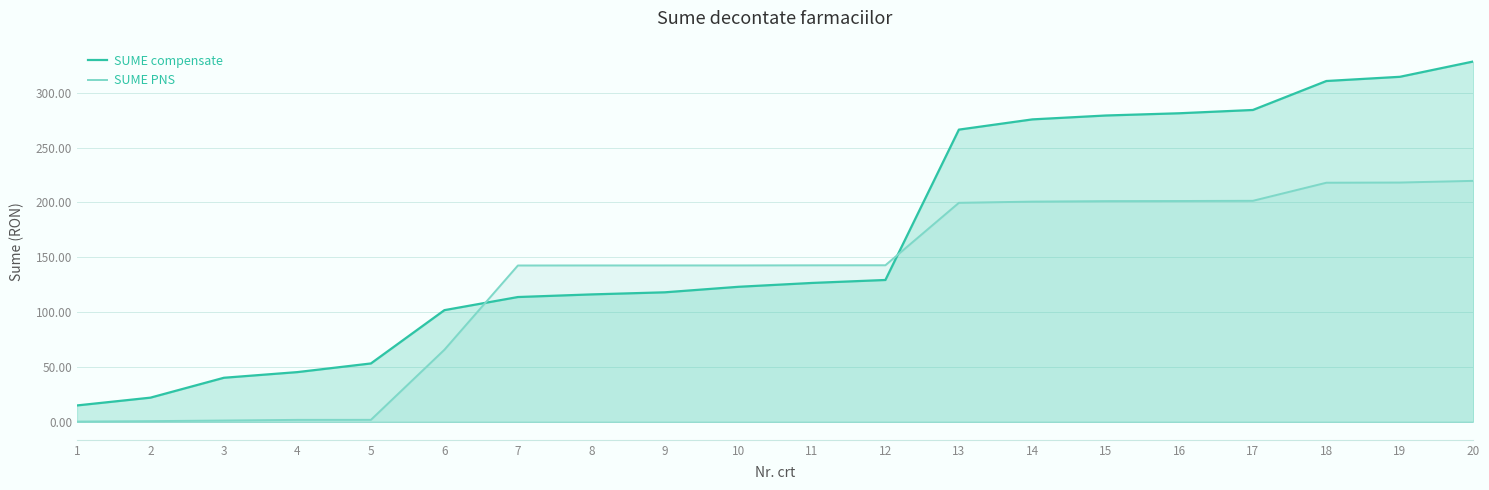

True or false: SUME compensate has a value of 101.8 at 6.

True